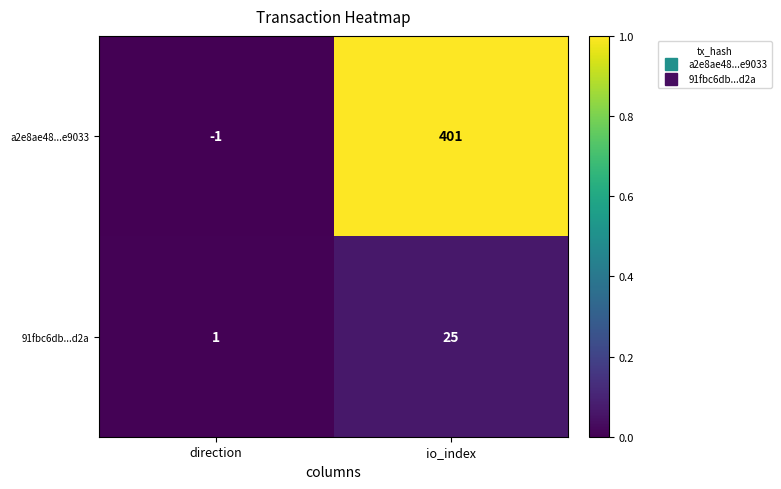

Count the number of data series in this chart.

2